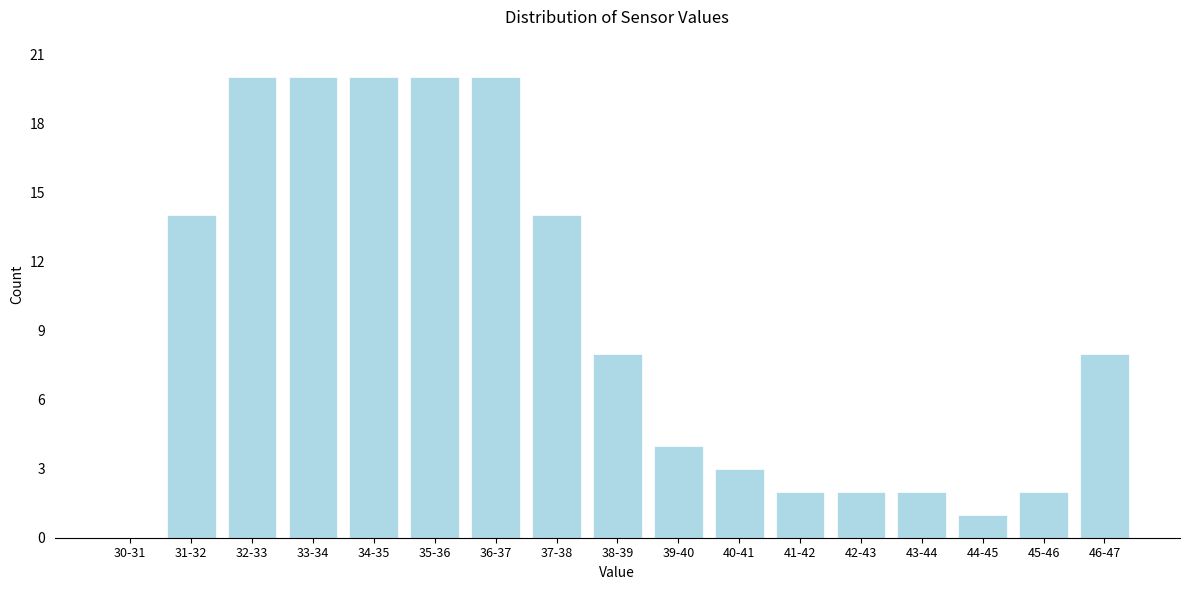

Reading right to left, extract all data points from this chart.

46-47=8	45-46=2	44-45=1	43-44=2	42-43=2	41-42=2	40-41=3	39-40=4	38-39=8	37-38=14	36-37=20	35-36=20	34-35=20	33-34=20	32-33=20	31-32=14	30-31=0